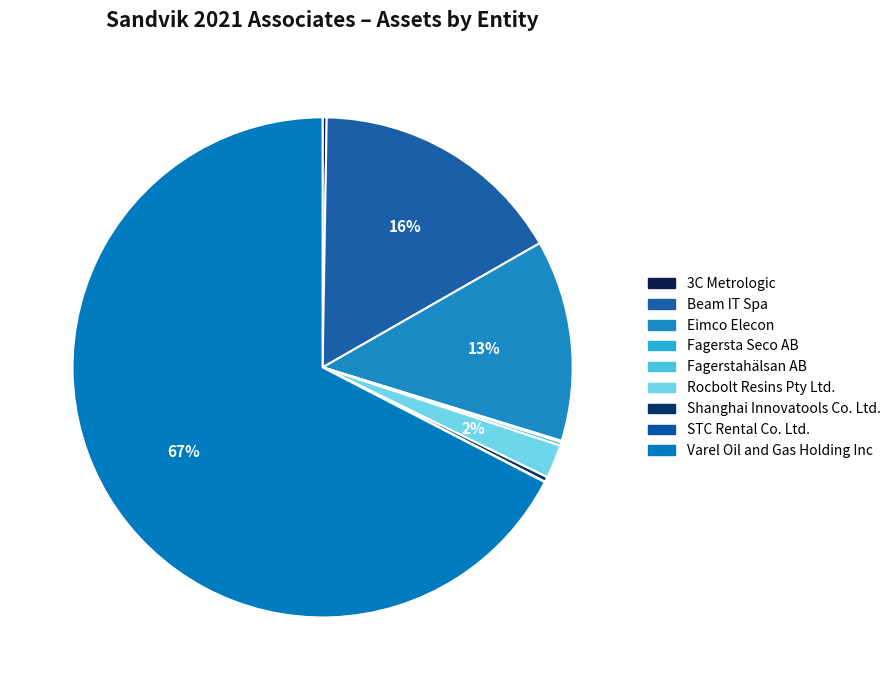

To the nearest percent, what portion does Eimco Elecon represent?

13%